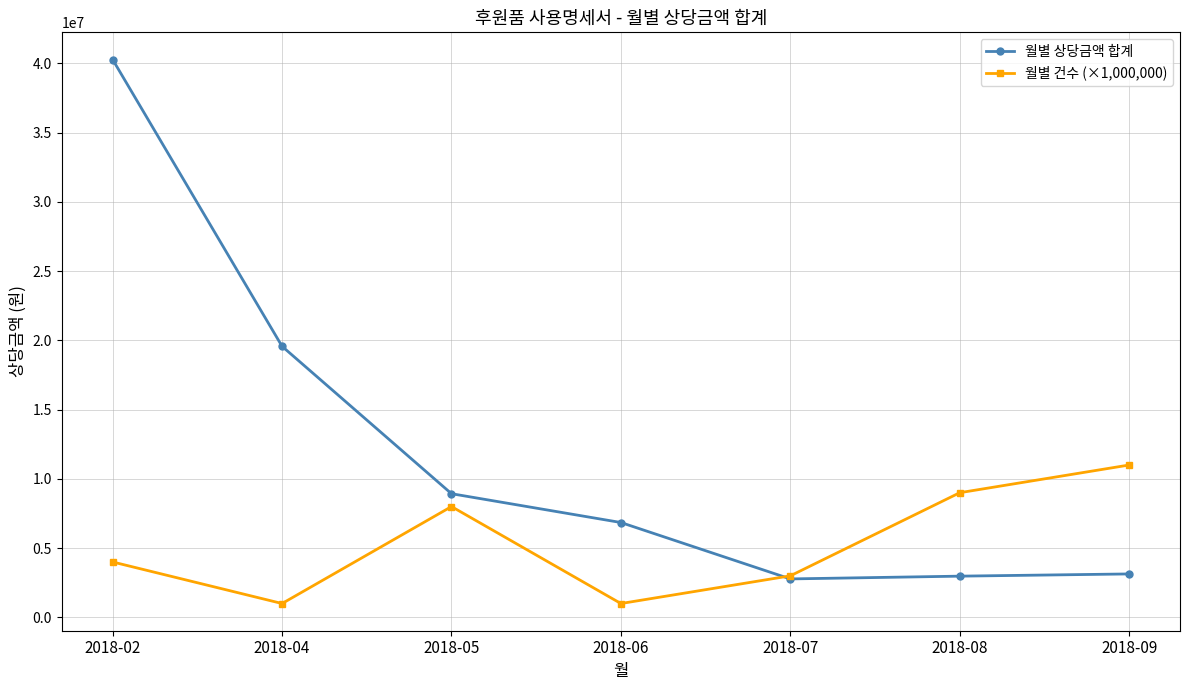

How many values in the 월별 건수 (×1,000,000) series are below 4000000?

3